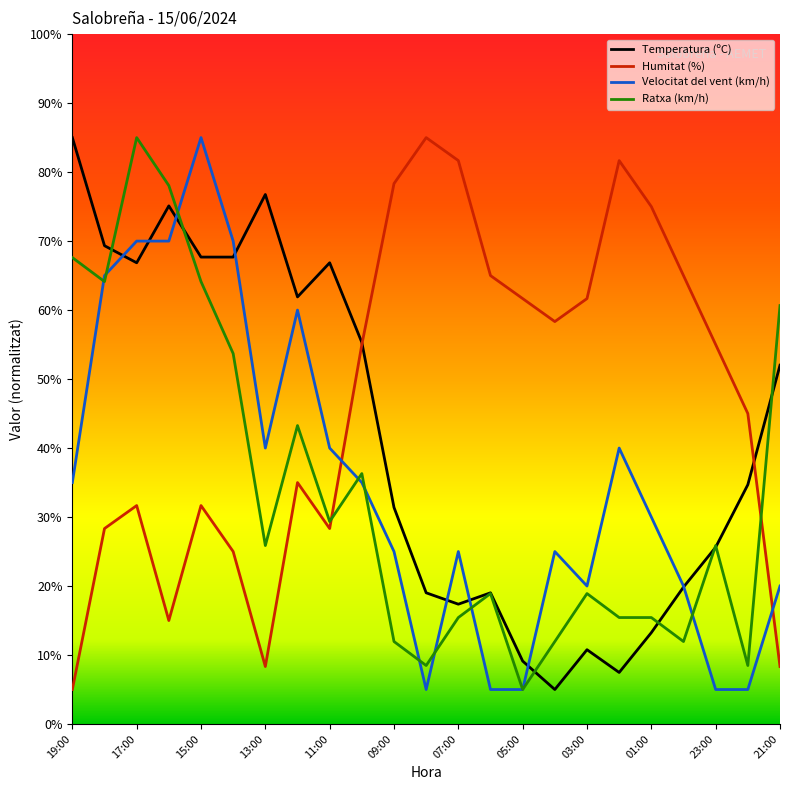

True or false: Ratxa (km/h) and Humitat (%) cross at least once.

True